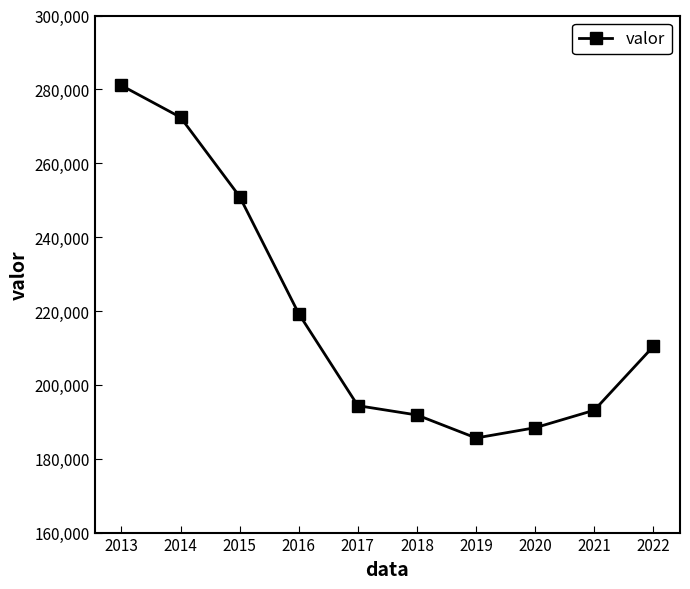

What is the difference between the values at 2021 and 2019?

7517